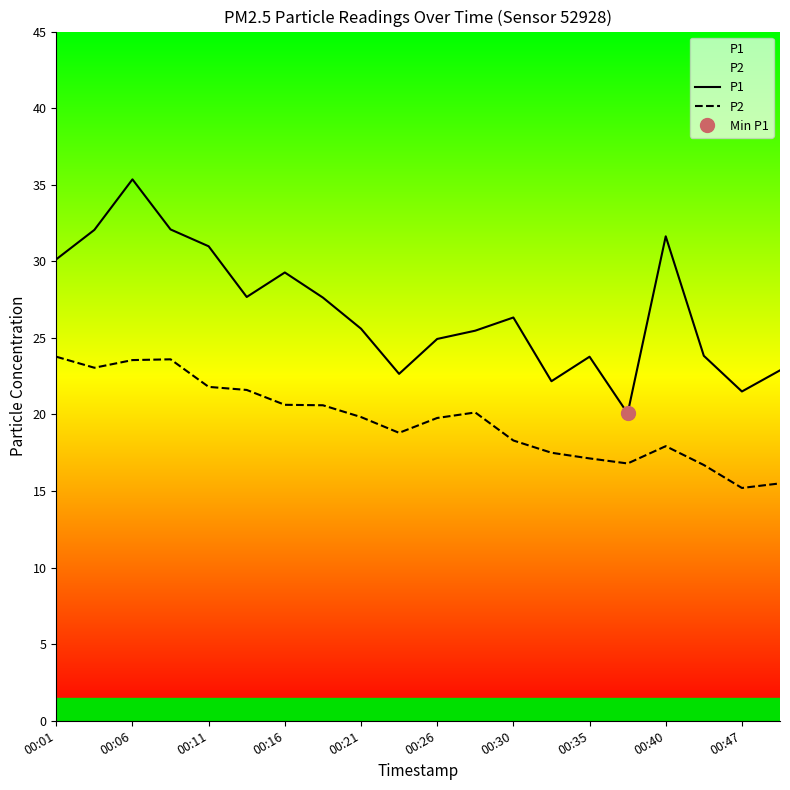

The value of P2 at 00:16 is 30.9. True or false?

False